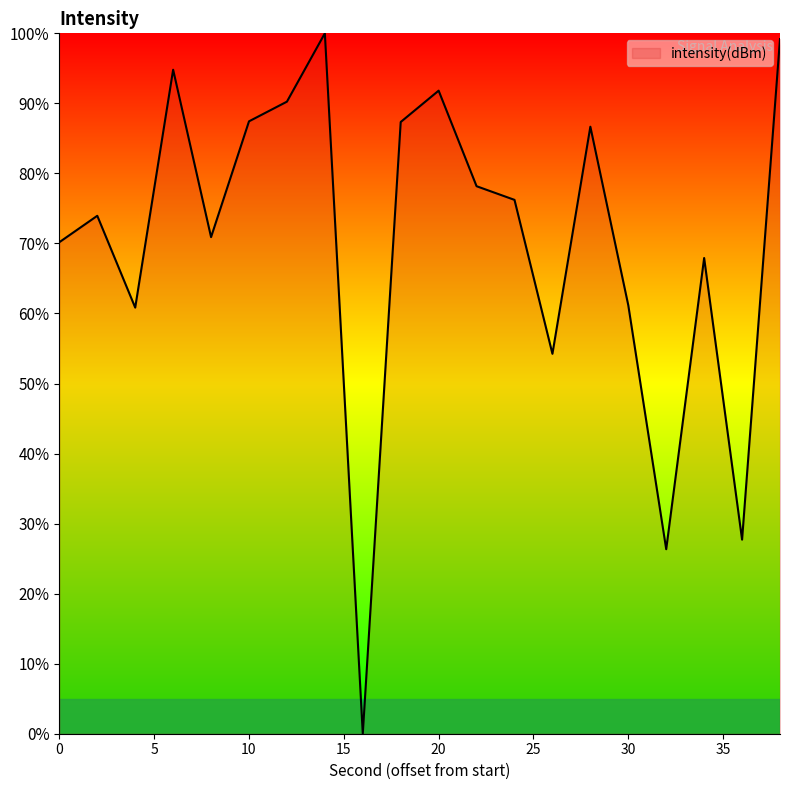

What is the maximum value shown in the chart?

100.0